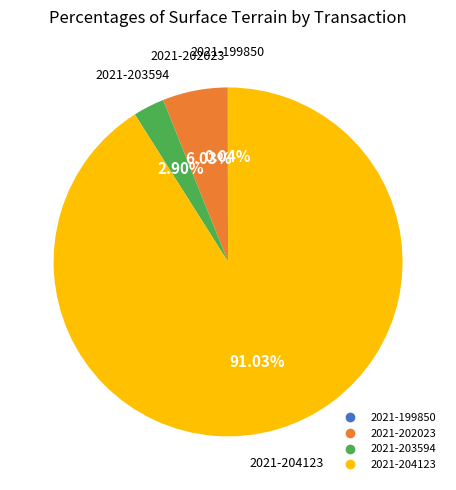

Is there a majority slice in this chart?

Yes